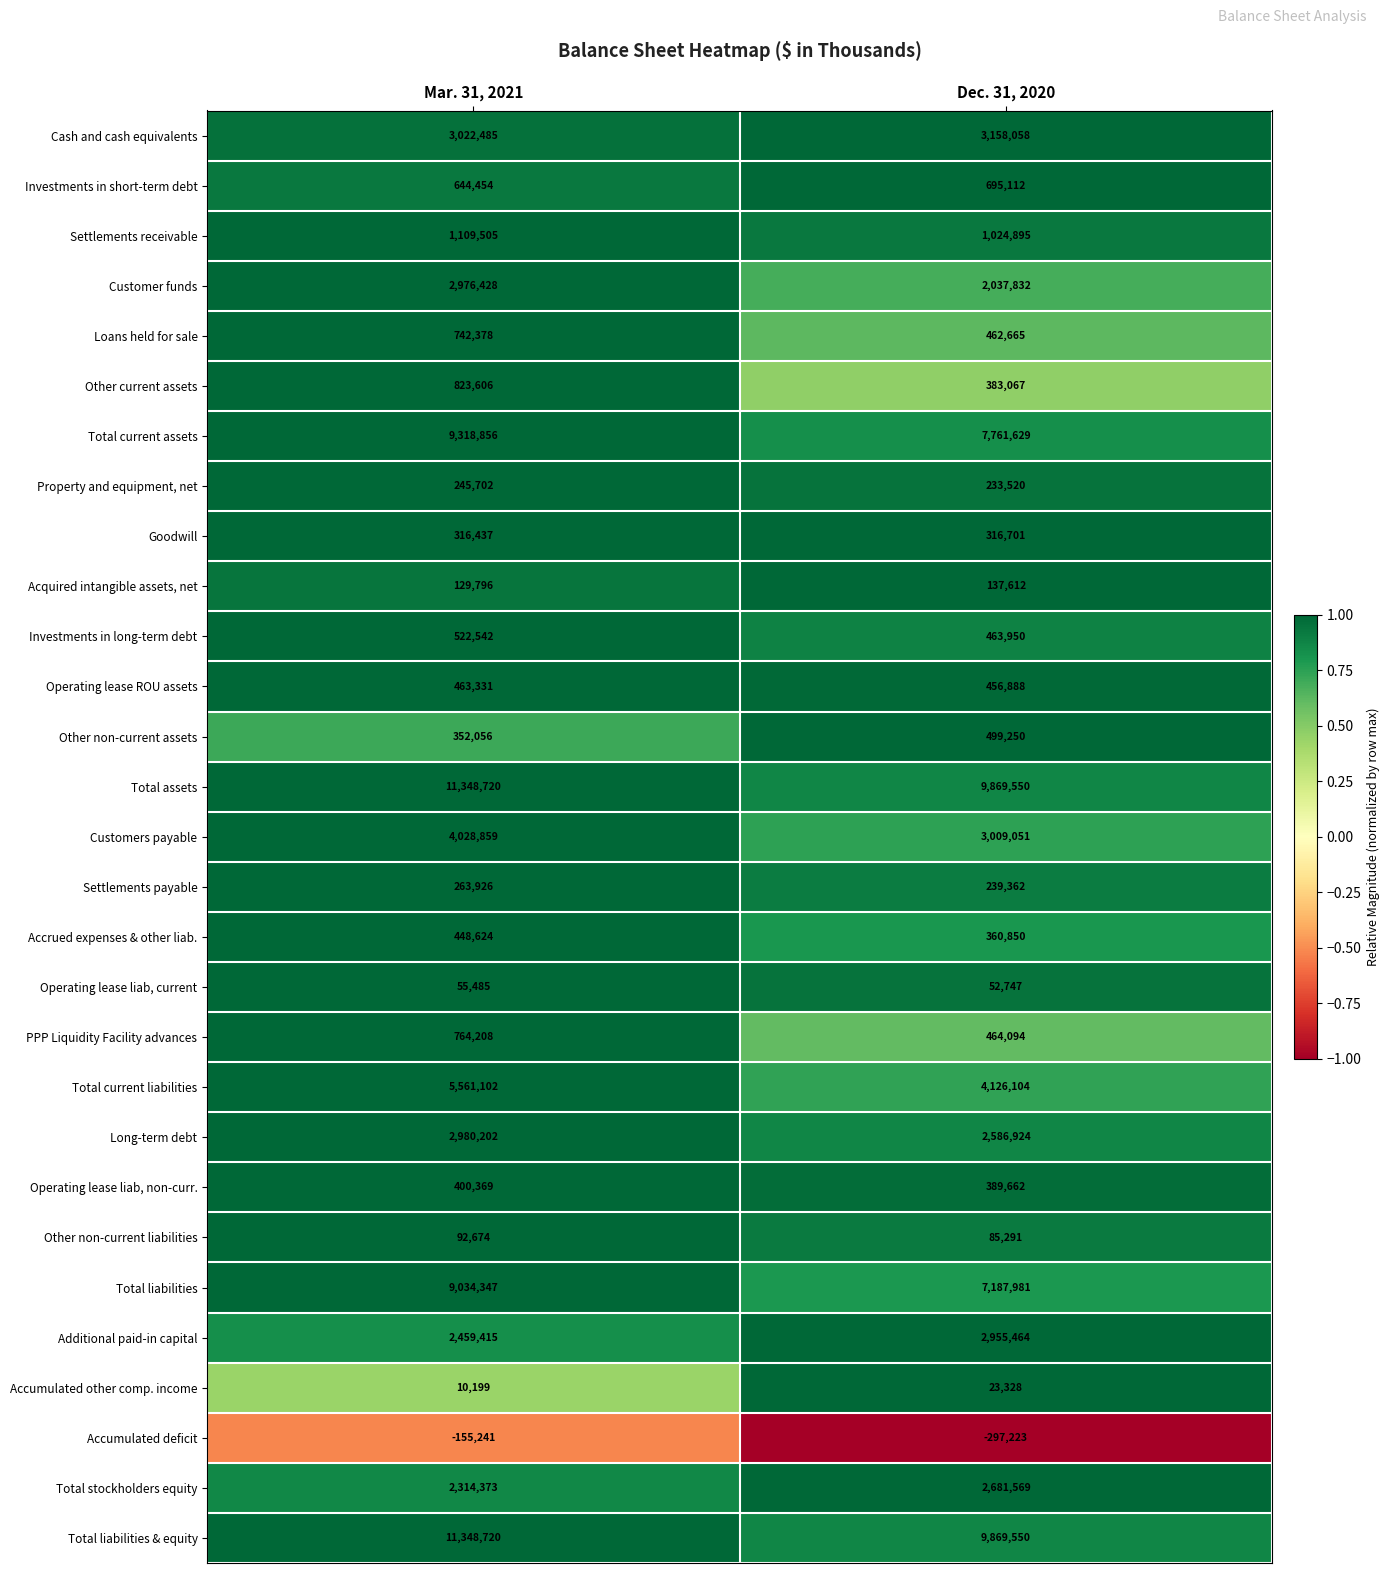

Rank the categories by Total liabilities value from lowest to highest.

Dec. 31, 2020, Mar. 31, 2021